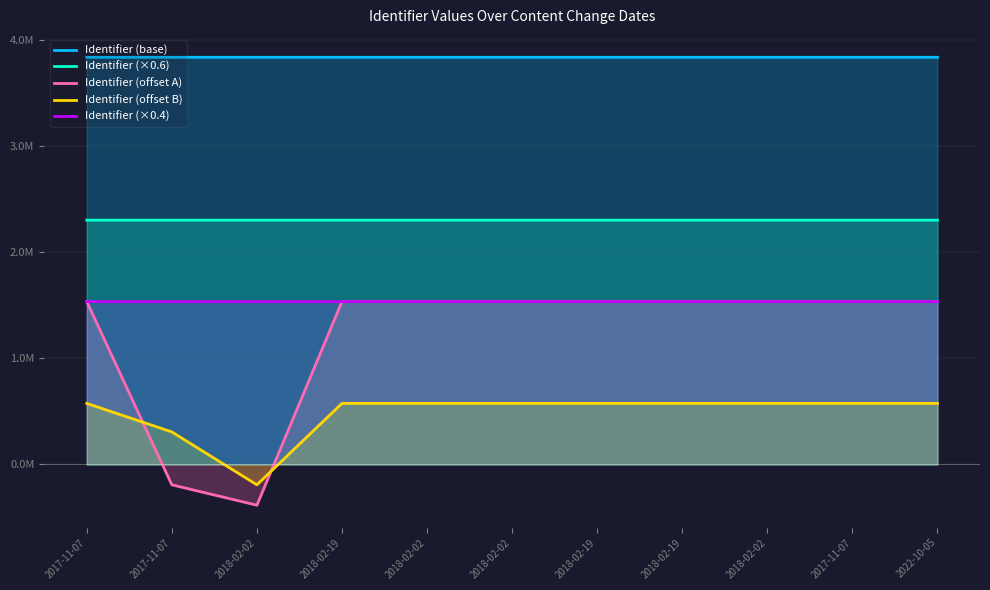

Rank the series by their maximum value, from lowest to highest.

Identifier (offset B), Identifier (offset A), Identifier (×0.4), Identifier (×0.6), Identifier (base)